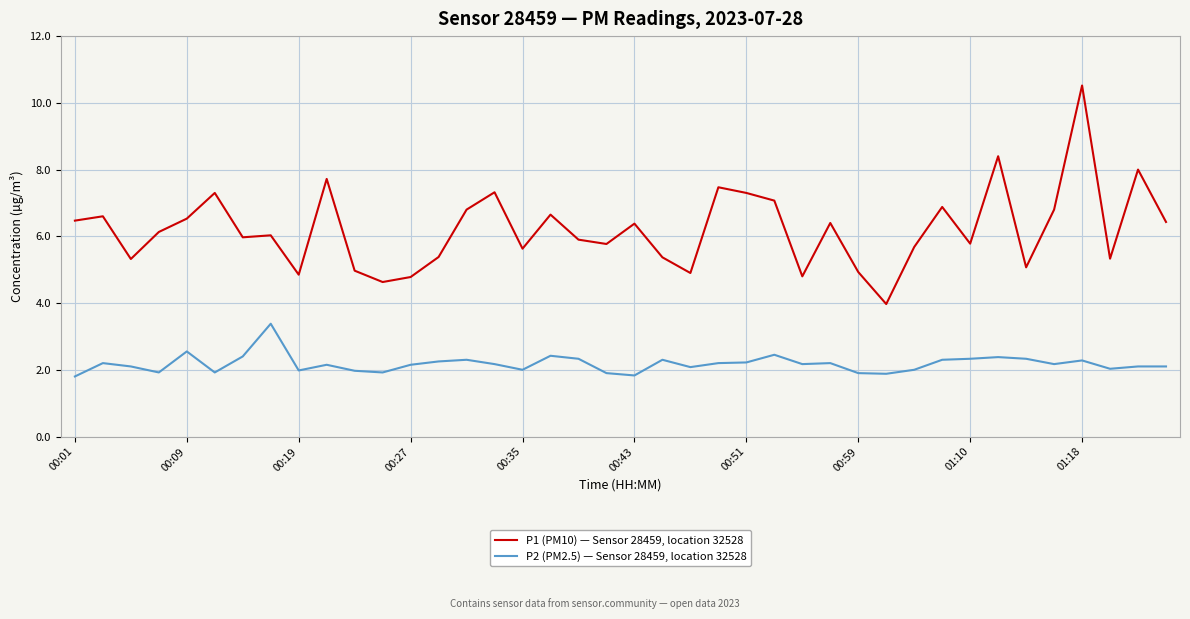

List the series in order of their peak value, lowest first.

P2 (PM2.5) — Sensor 28459, location 32528, P1 (PM10) — Sensor 28459, location 32528